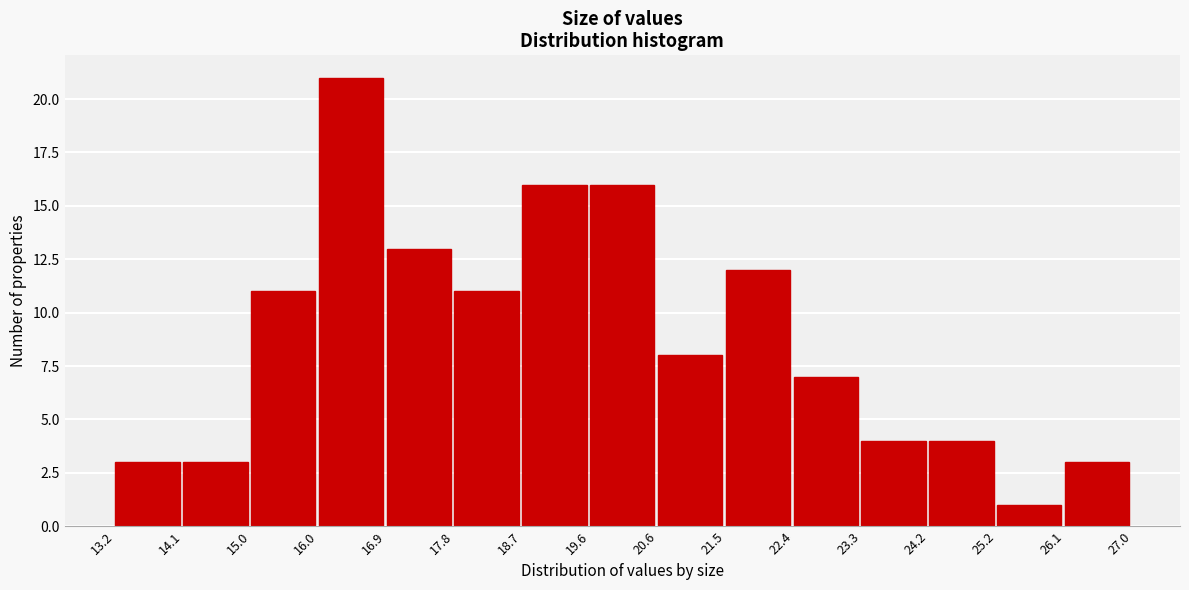

Reading left to right, transcribe this chart: for each bar, give the range it covers on the x-axis and its height. The values are not printed on the chart, so give them approximately, as read against the axis.

13.2 to 14.1: 3
14.1 to 15.0: 3
15.0 to 16.0: 11
16.0 to 16.9: 21
16.9 to 17.8: 13
17.8 to 18.7: 11
18.7 to 19.6: 16
19.6 to 20.6: 16
20.6 to 21.5: 8
21.5 to 22.4: 12
22.4 to 23.3: 7
23.3 to 24.2: 4
24.2 to 25.2: 4
25.2 to 26.1: 1
26.1 to 27.0: 3